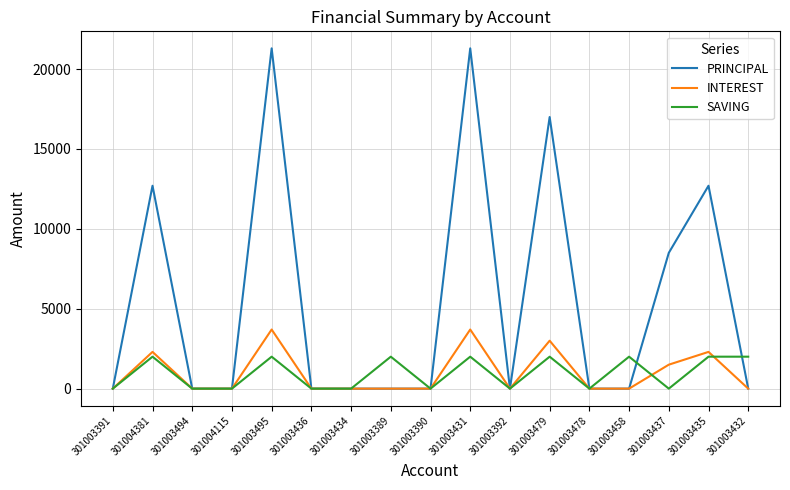

What is the difference between the second highest and minimum values in the SAVING series?

2000